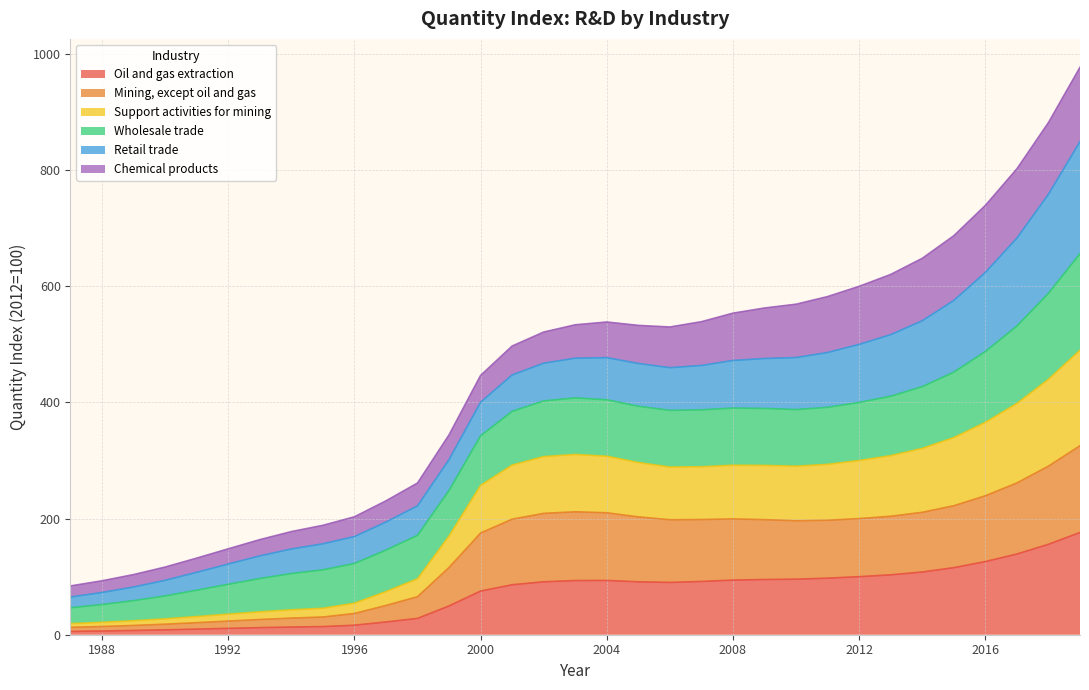

True or false: Mining, except oil and gas and Support activities for mining cross at least once.

False